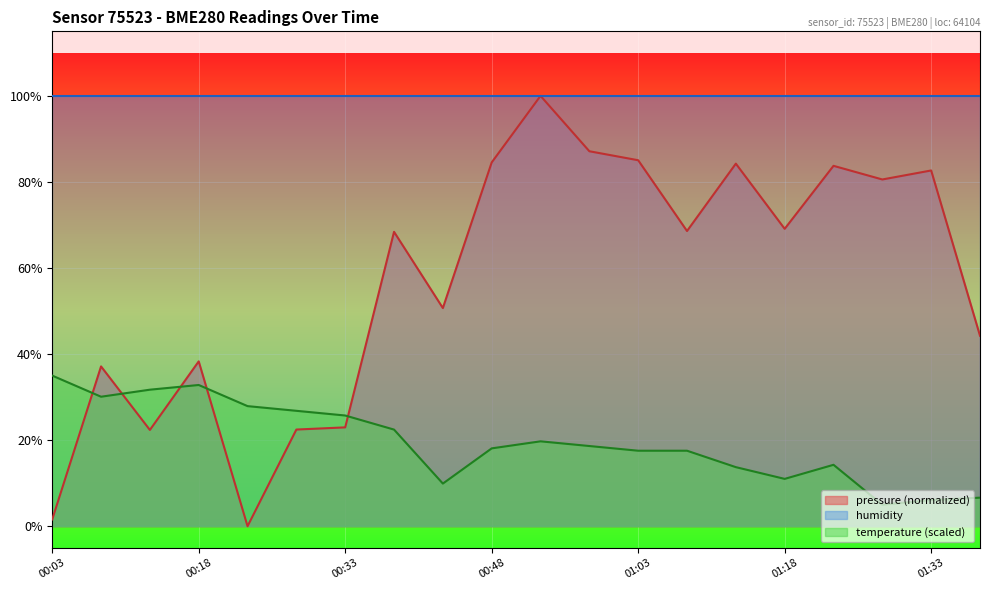

How many values in the pressure series are below 68?

9